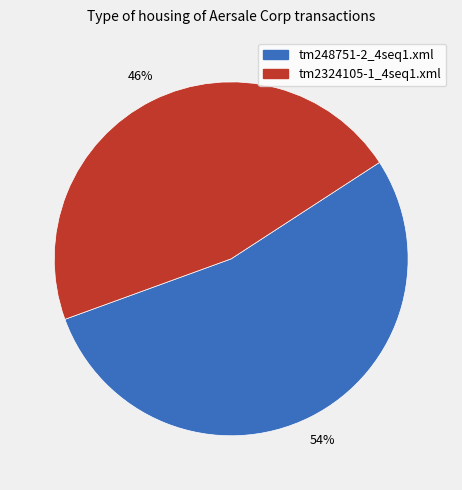

Rank the categories by value from lowest to highest.

tm2324105-1_4seq1.xml, tm248751-2_4seq1.xml